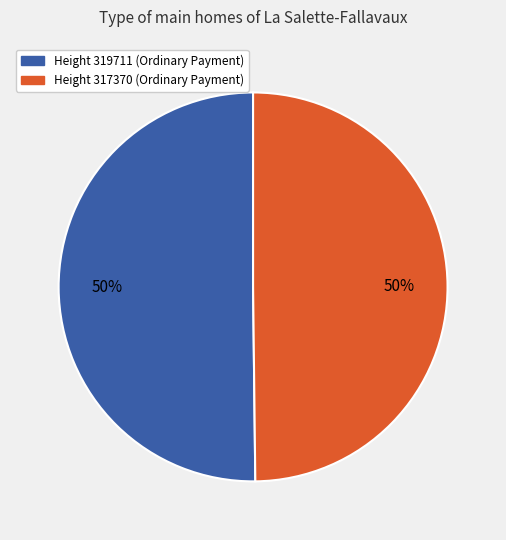

To the nearest percent, what is the average slice percentage?

50%